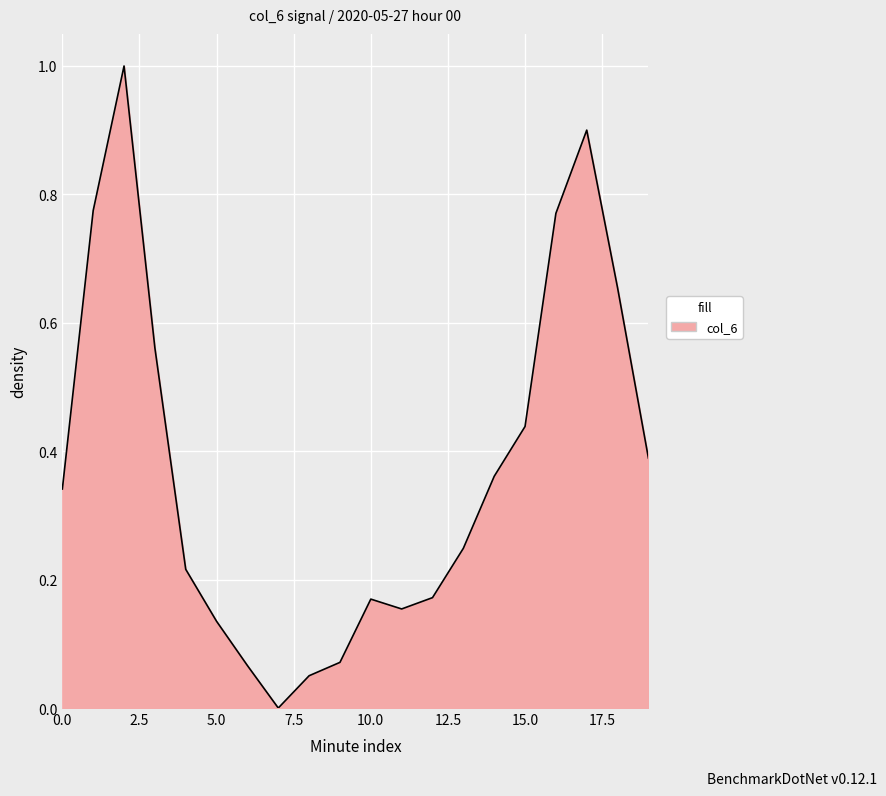

What is the maximum value shown in the chart?

1.0